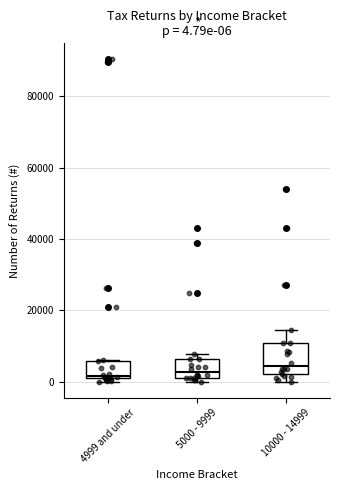

Comparing the boxes themselves (not the whiskers), which one is the tallest?

10000 - 14999